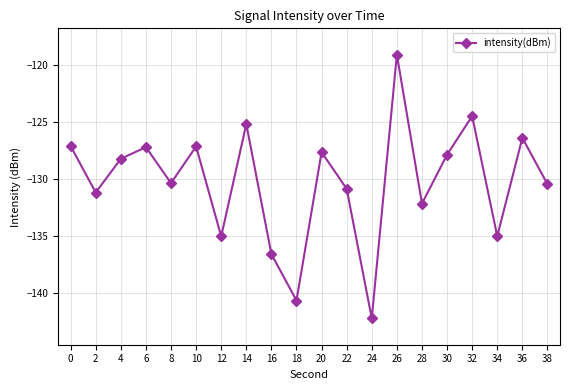

Between 8 and 24, which is larger?

8